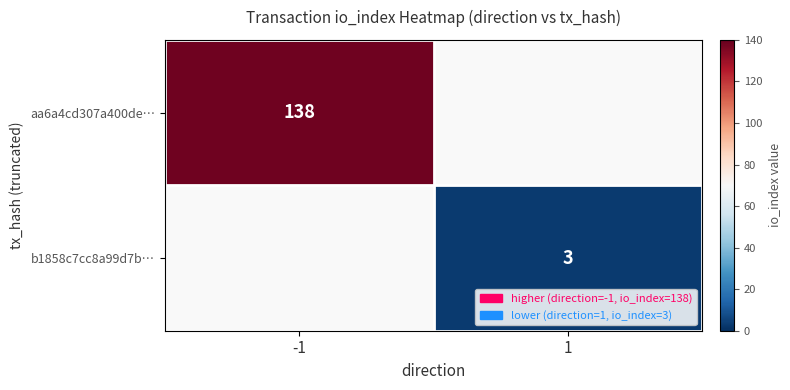

True or false: b1858c7cc8a99d7b… has a value of 1 at 1.

False